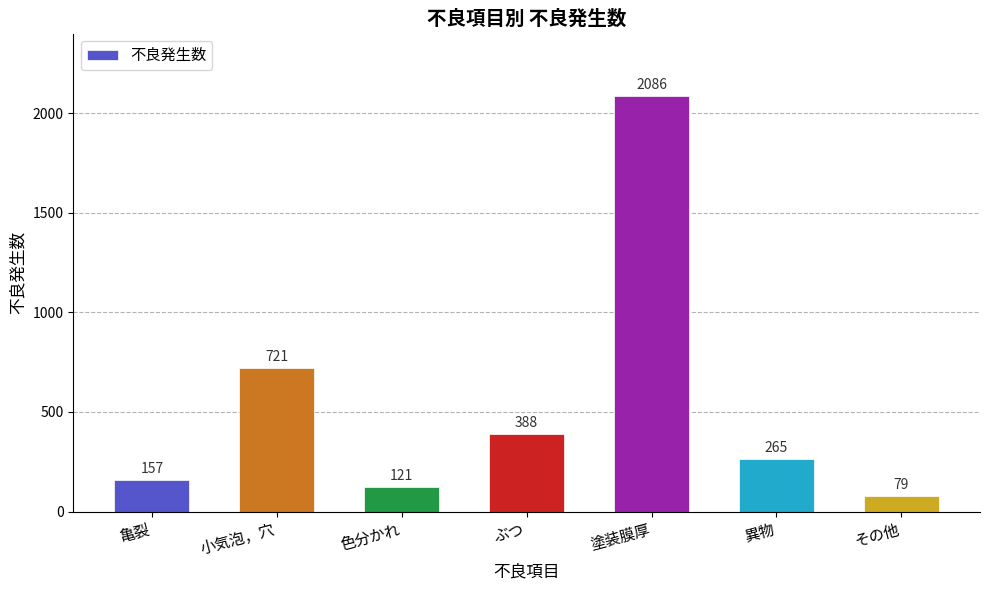

What is the average value?

545